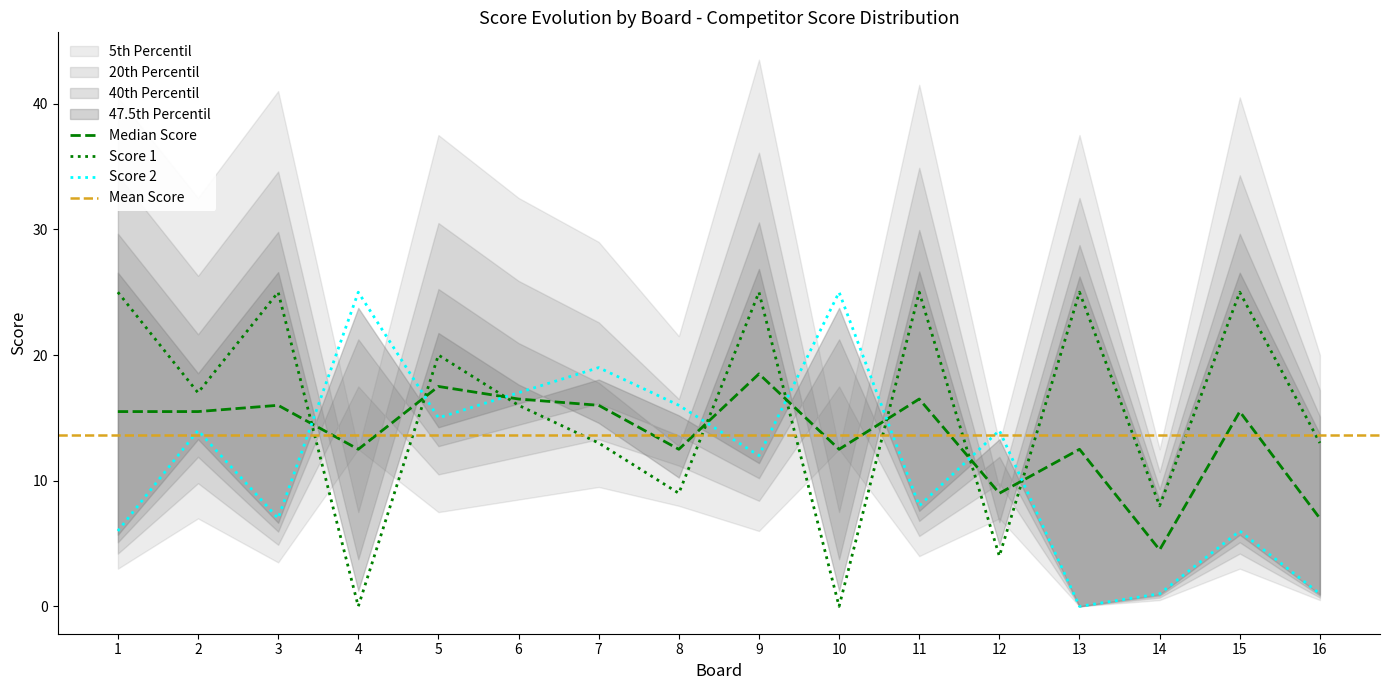

True or false: Score 2 has more than 1 points higher than both neighbors.

True